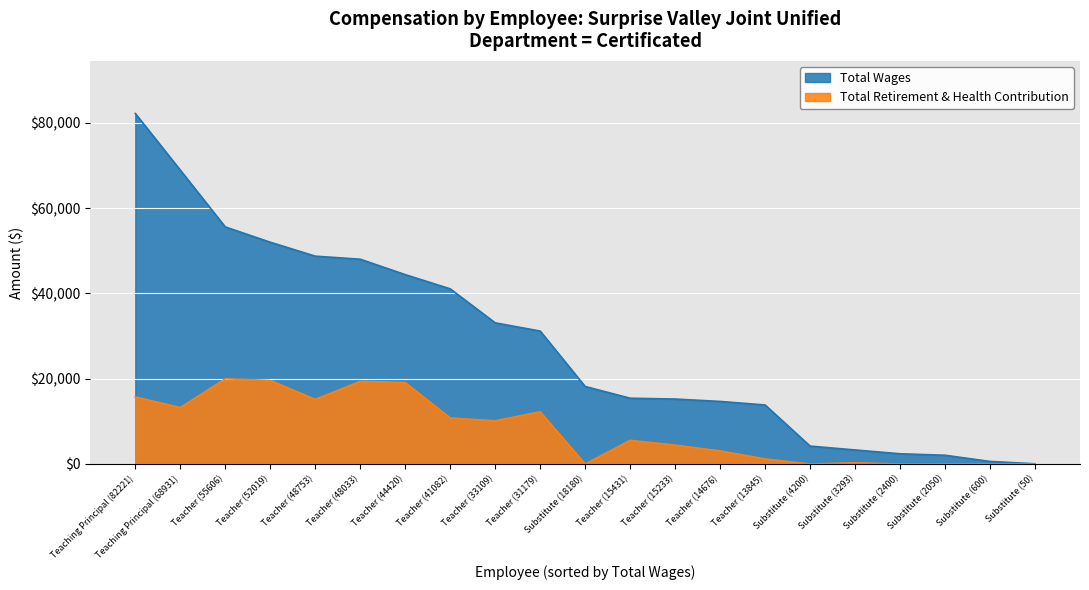

What is the lowest value of the Total Wages series?

50